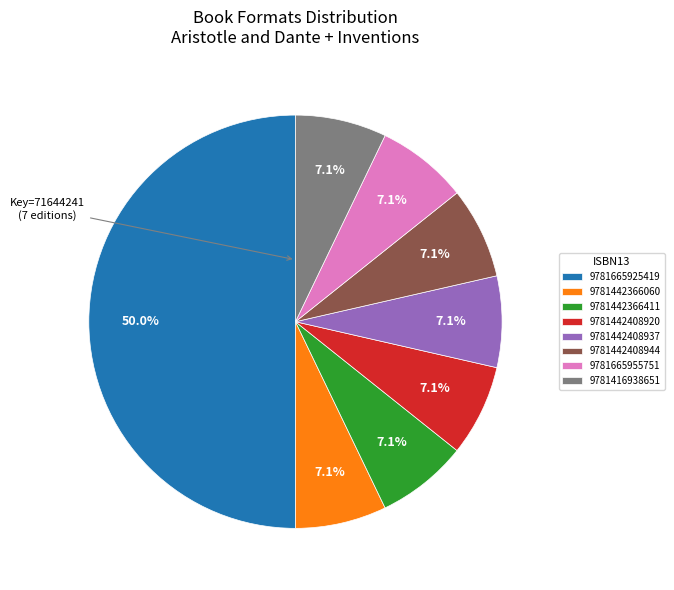

Does 9781442366060 account for over 50% of the chart?

No